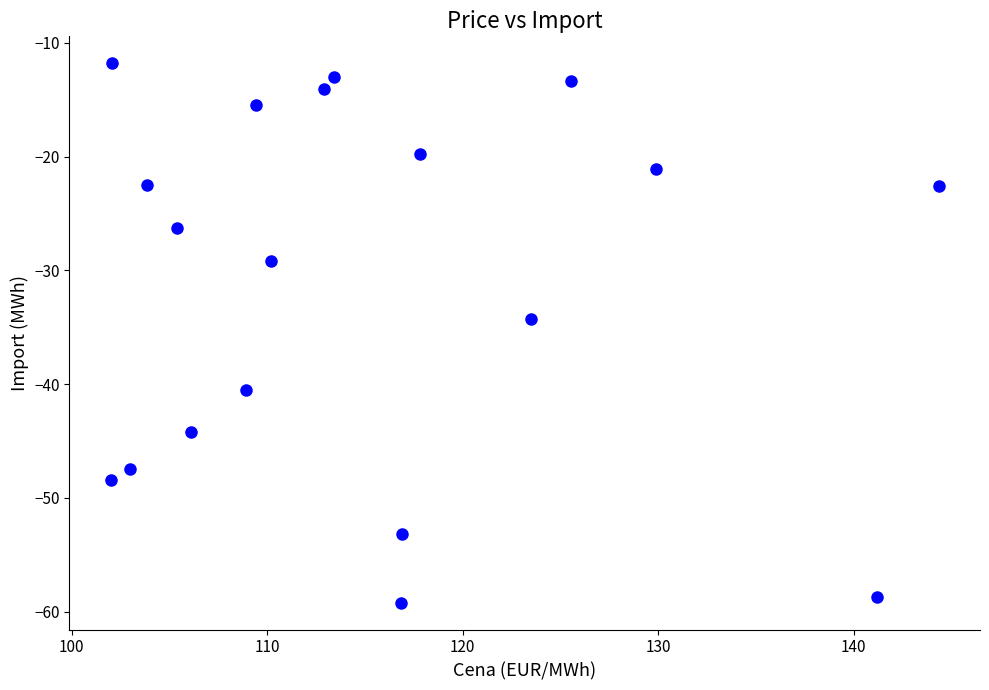

What Y value in the scatter plot is closest to -35?

-34.3